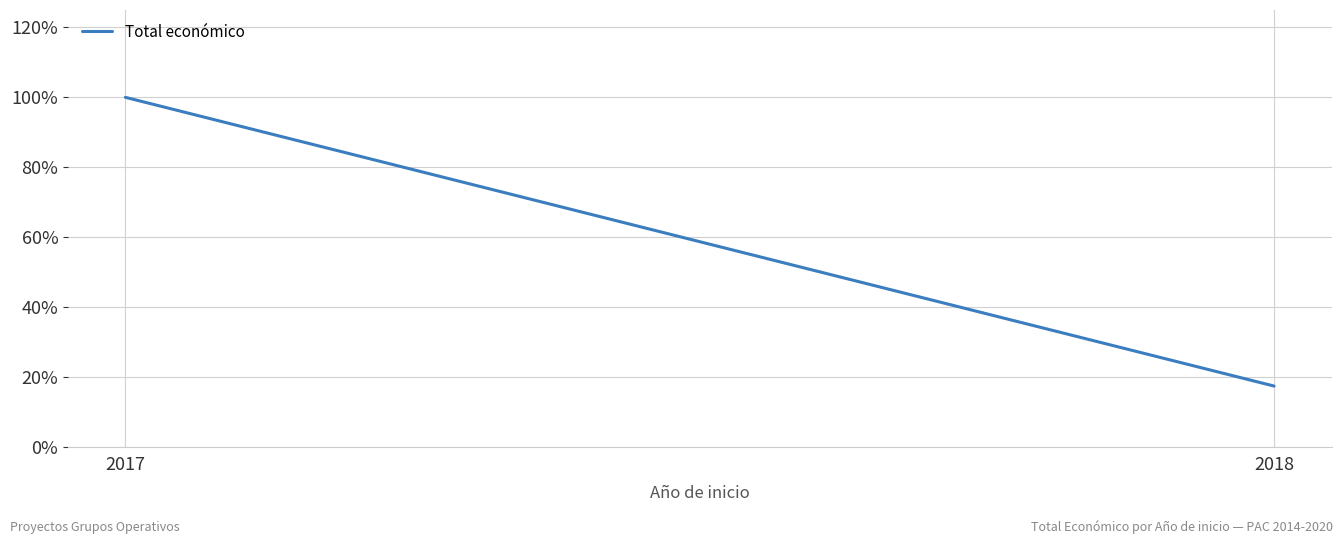

At which category does the chart reach its peak across all series?

2017